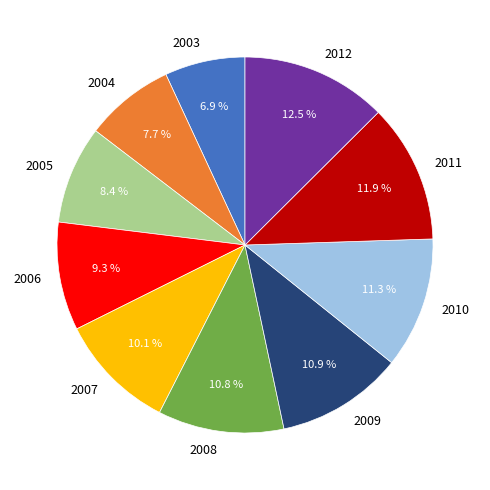

Does 2004 represent more than half of the total?

No